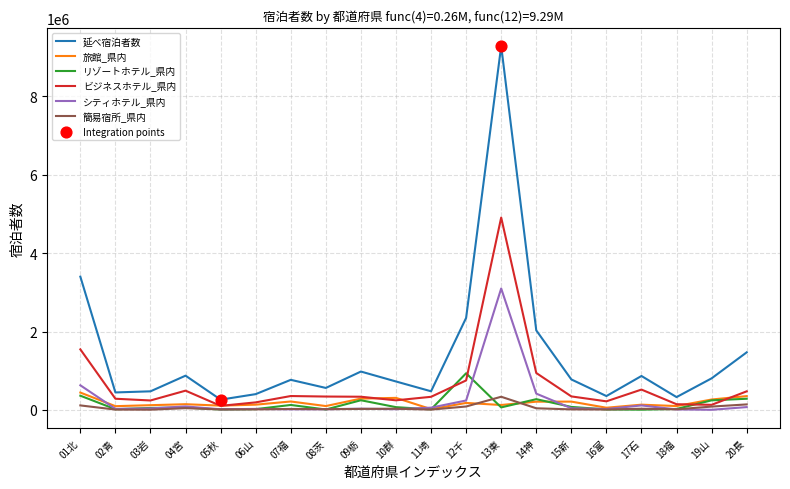

The value of リゾートホテル_県内 at 12千 is 935770. True or false?

True